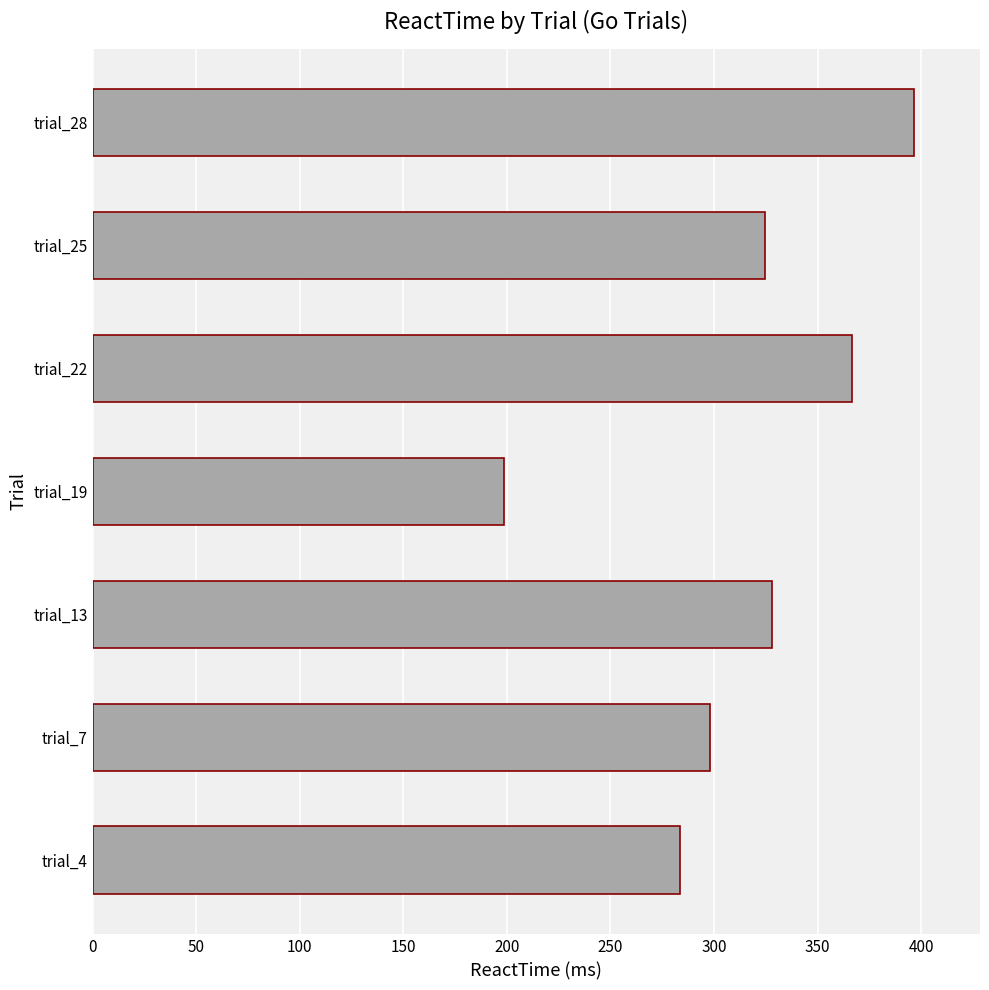

Are the bars horizontal?

Yes